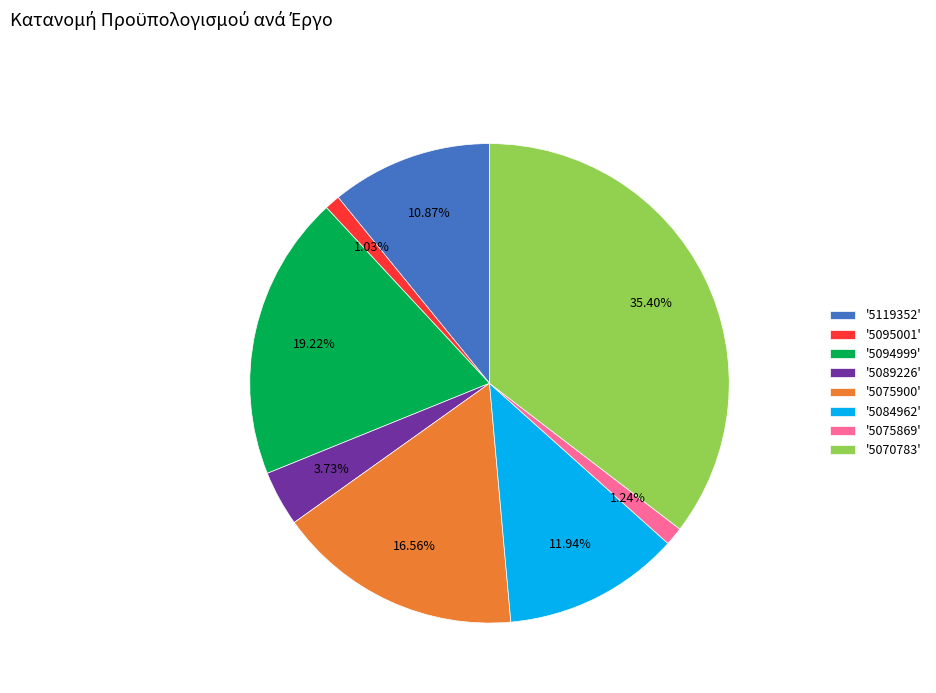

Which category has the biggest portion of the pie?

'5070783'